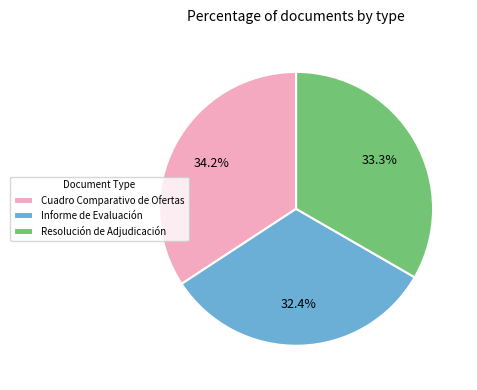

Approximately how many times larger is the value at Cuadro Comparativo de Ofertas compared to Resolución de Adjudicación?

1.0